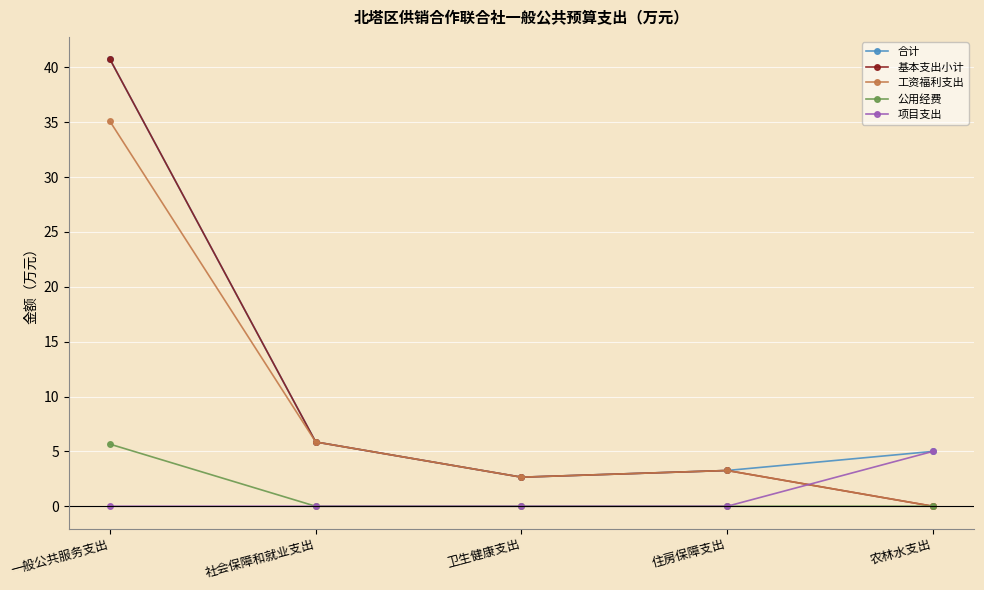

Rank the categories by 合计 value from lowest to highest.

卫生健康支出, 住房保障支出, 农林水支出, 社会保障和就业支出, 一般公共服务支出